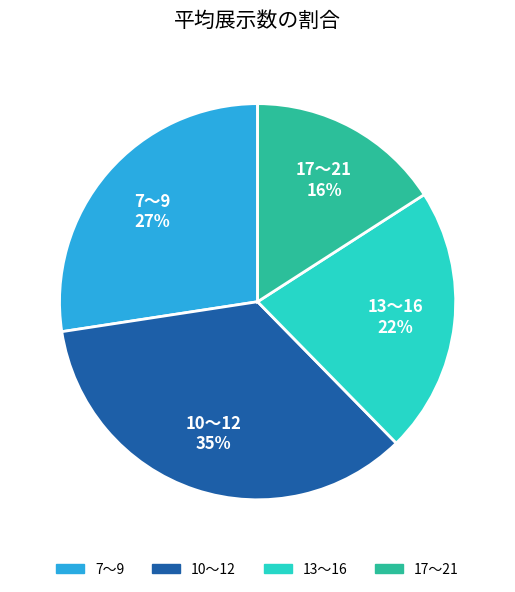

Count the number of slices in the pie.

4